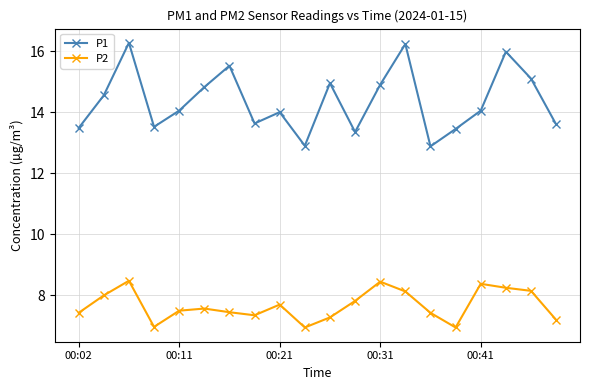

In P1, how many points are higher than both neighbors (excluding endpoints)?

6